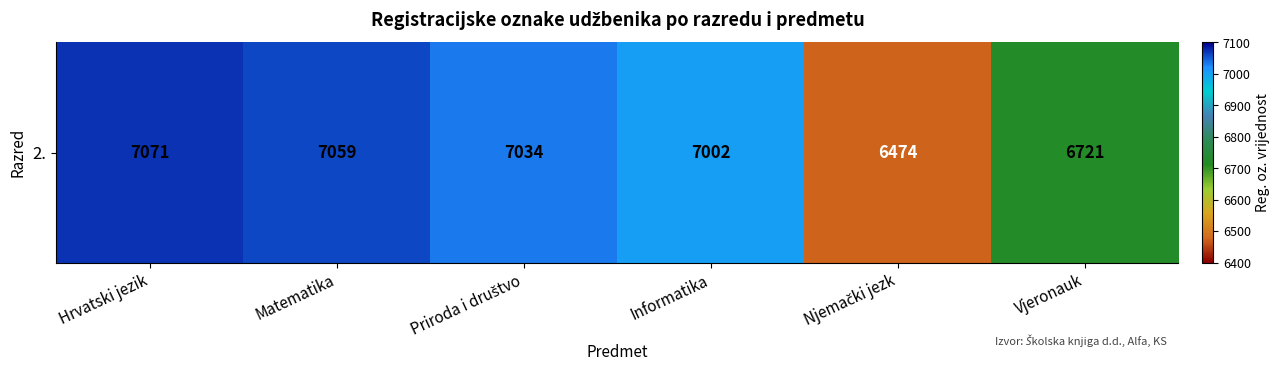

What is the difference between the maximum and minimum values?

597